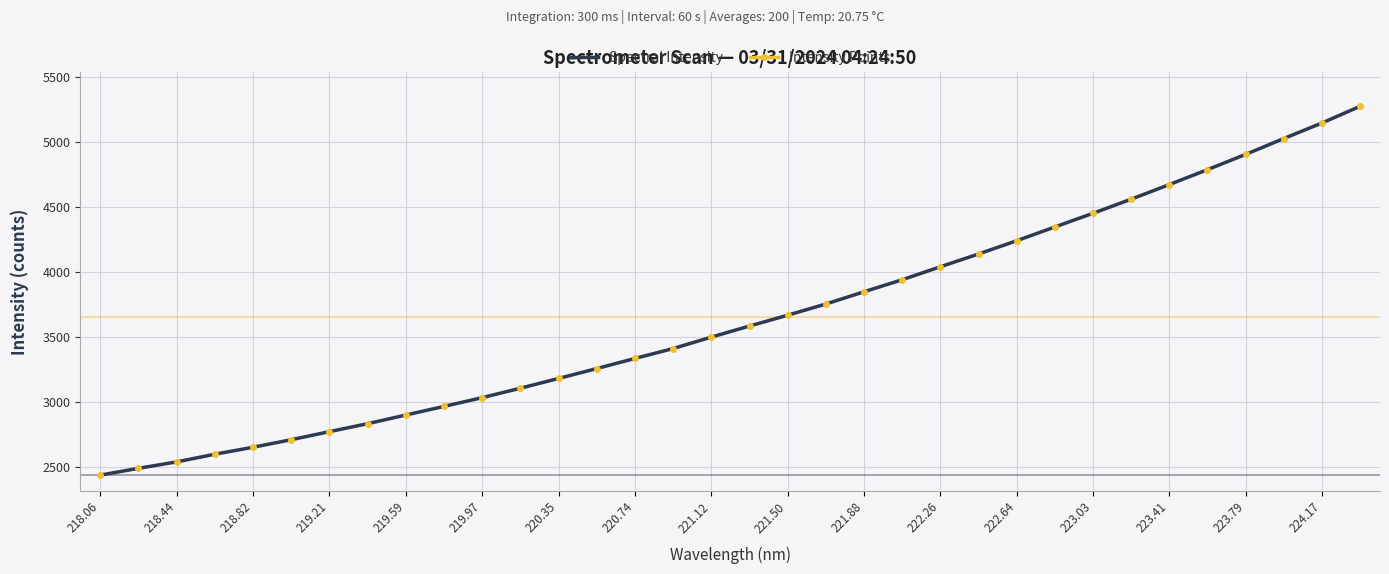

How many data points does each series have?

34